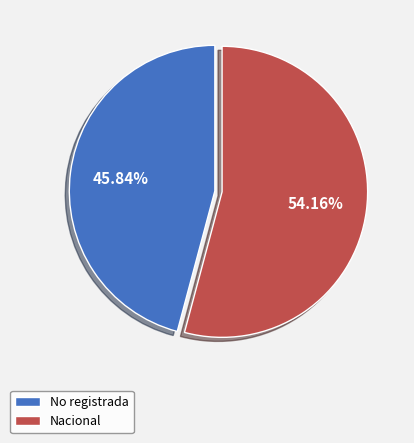

Which has a higher value, Nacional or No registrada?

Nacional